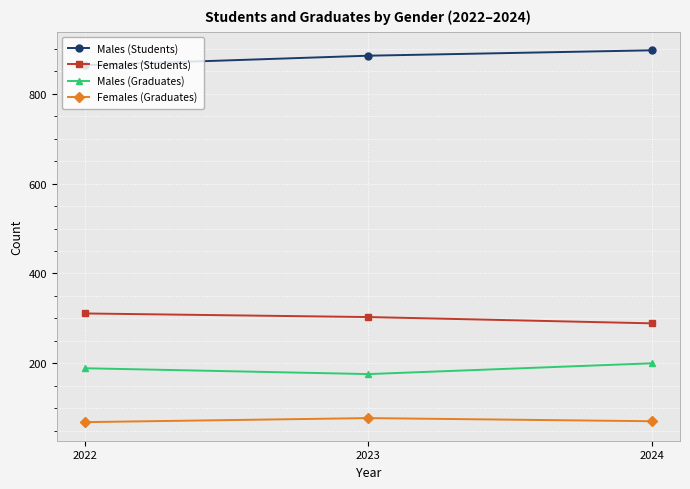

Which series has the largest total across all categories?

Males (Students)